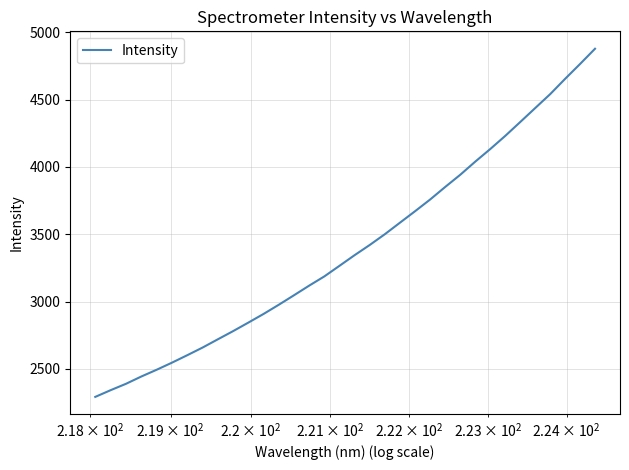

What is the smallest value displayed?

2291.5